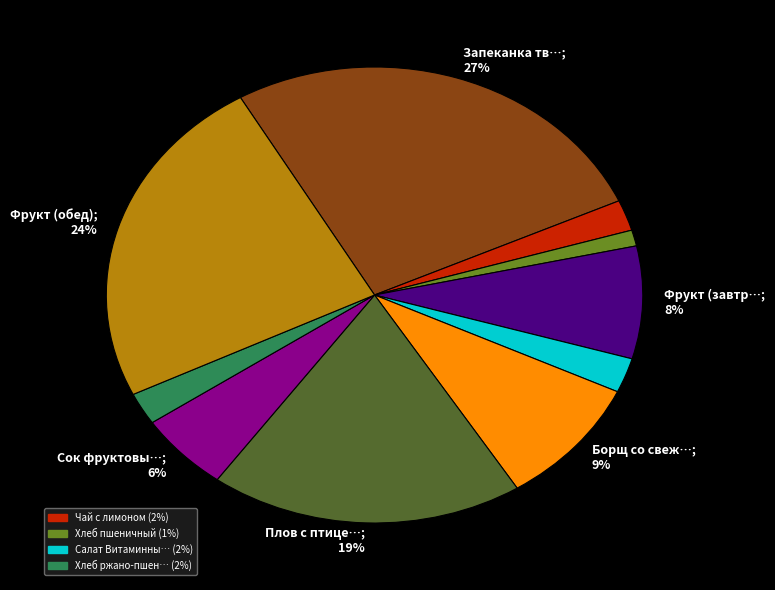

To the nearest percent, what is the average slice percentage?

10%